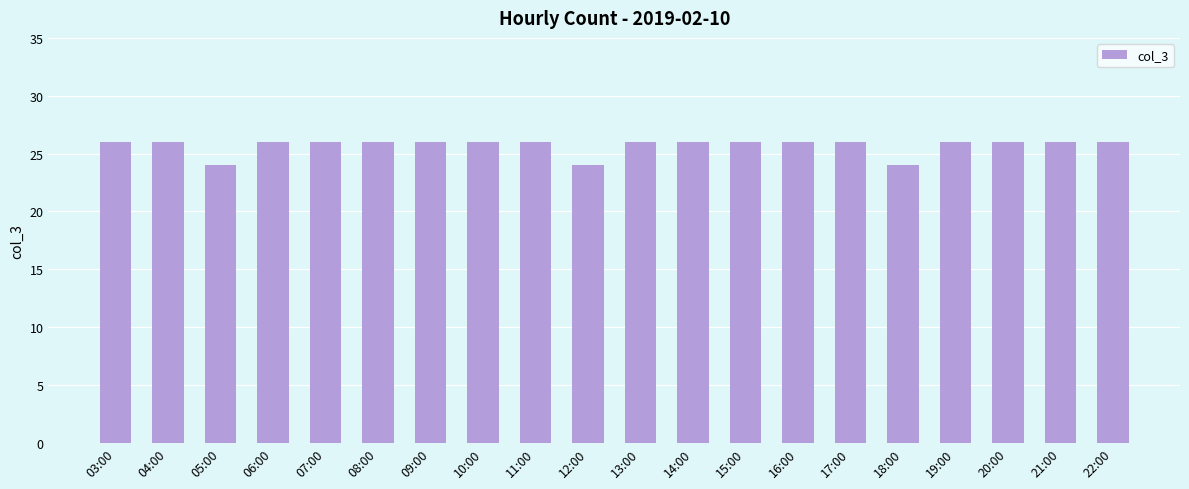

Approximately how many times larger is the value at 07:00 compared to 22:00?

1.0